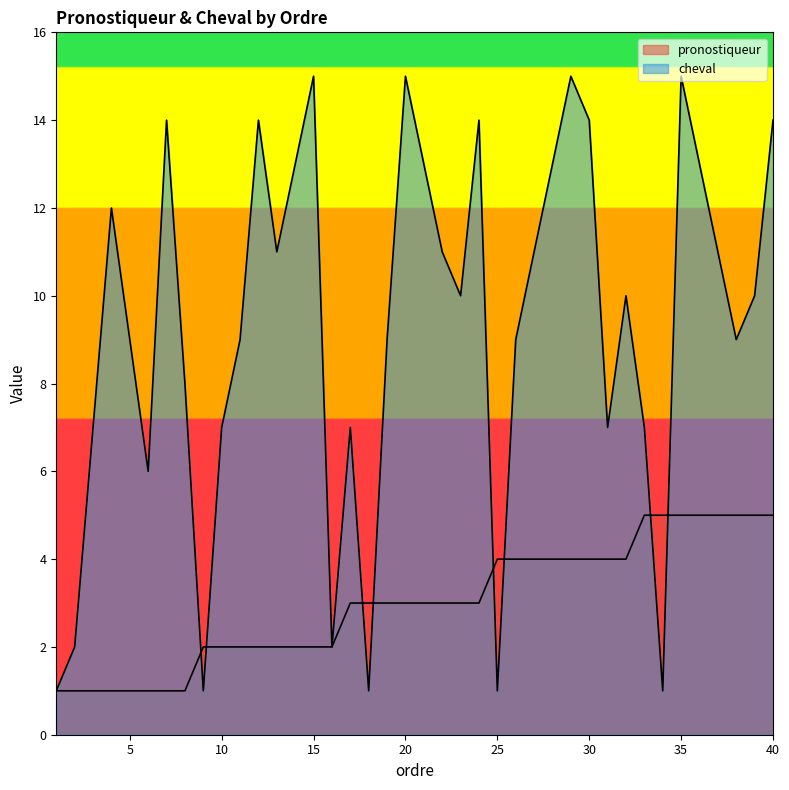

At which label does pronostiqueur first exceed 3?

25